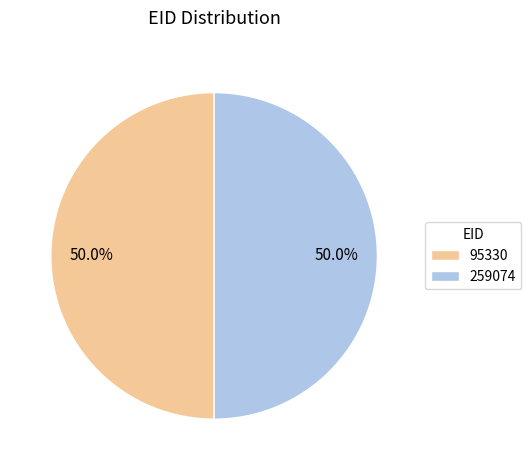

To the nearest percent, what percentage of the pie is 259074?

50%